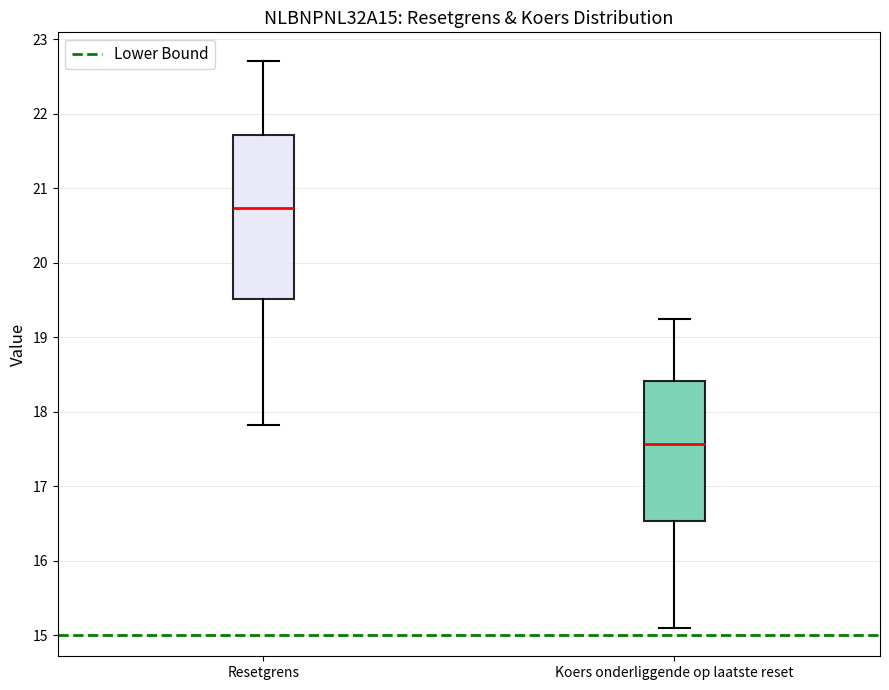

Where does the lower whisker of the box for Koers onderliggende op laatste reset end on the y-axis? The values are not printed on the chart, so give them approximately, as read against the axis.

15.1